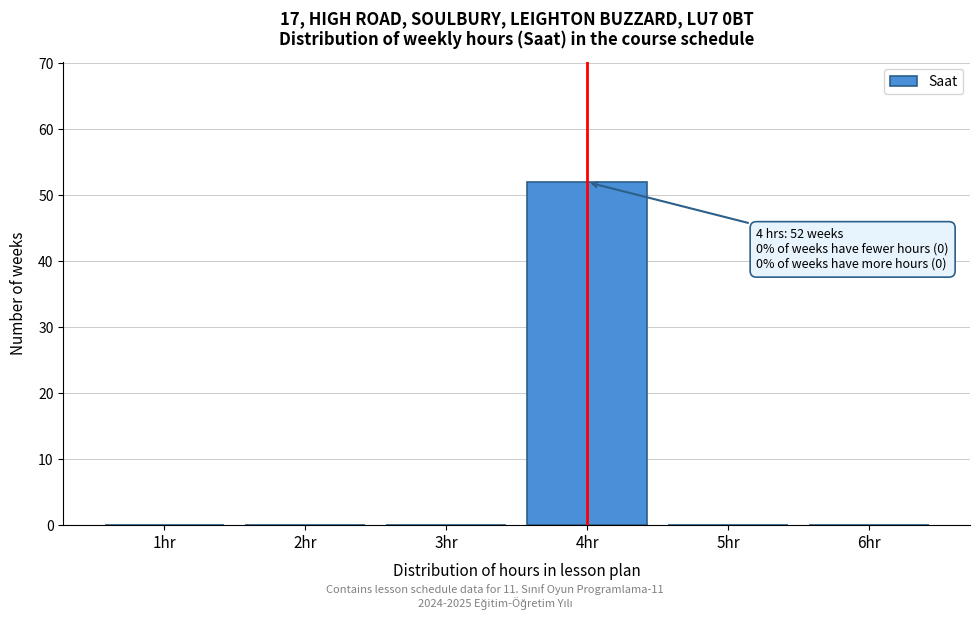

Reading right to left, list all the values displayed in this chart.

6hr=0	5hr=0	4hr=52	3hr=0	2hr=0	1hr=0